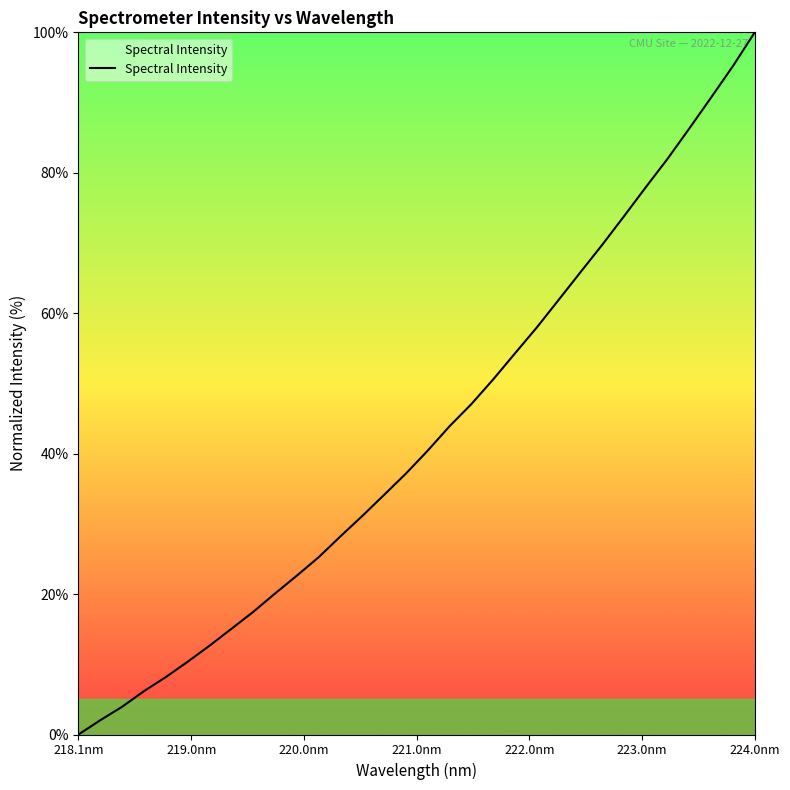

What is the difference between the maximum and minimum values?

100.0